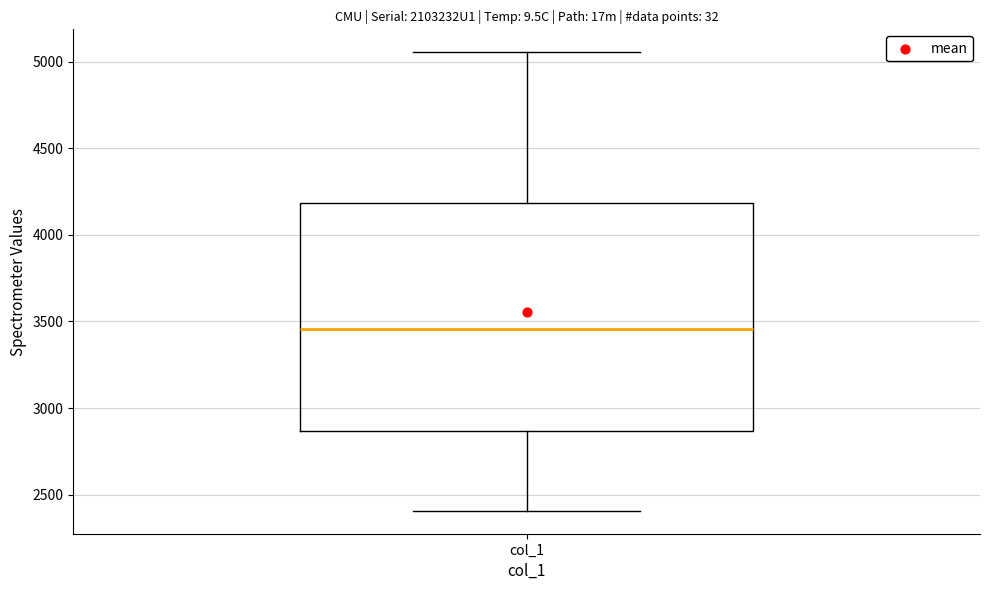

Where is the lower edge of the box for col_1 on the y-axis? The values are not printed on the chart, so give them approximately, as read against the axis.

2850